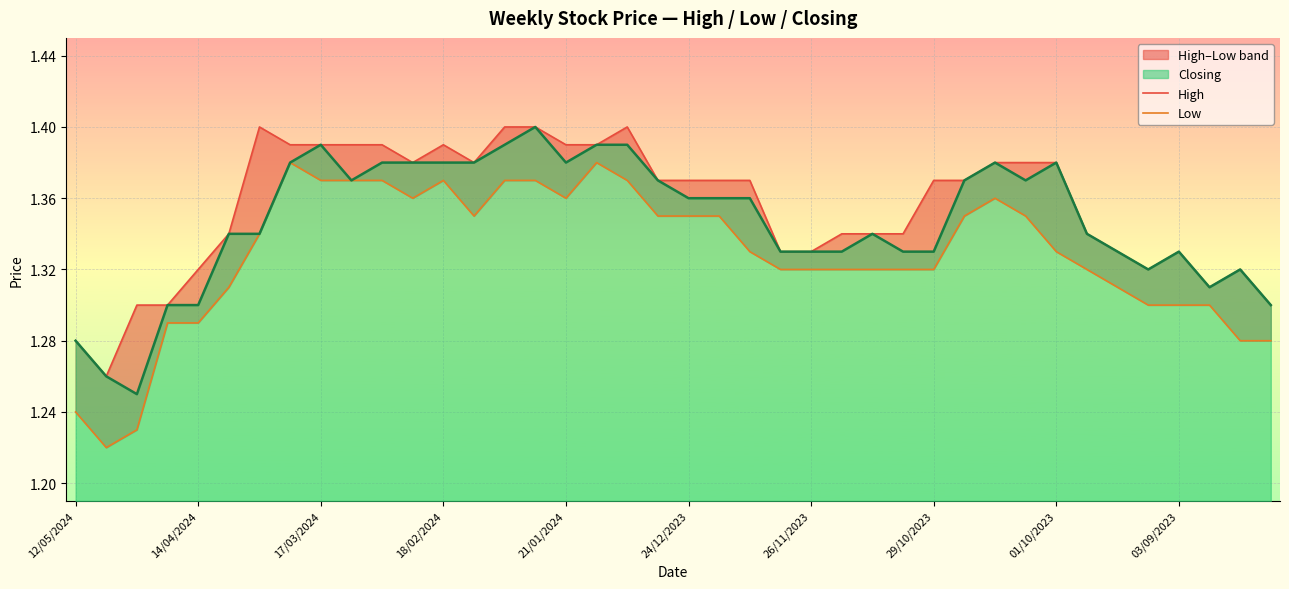

Count the number of categories in the chart.

40